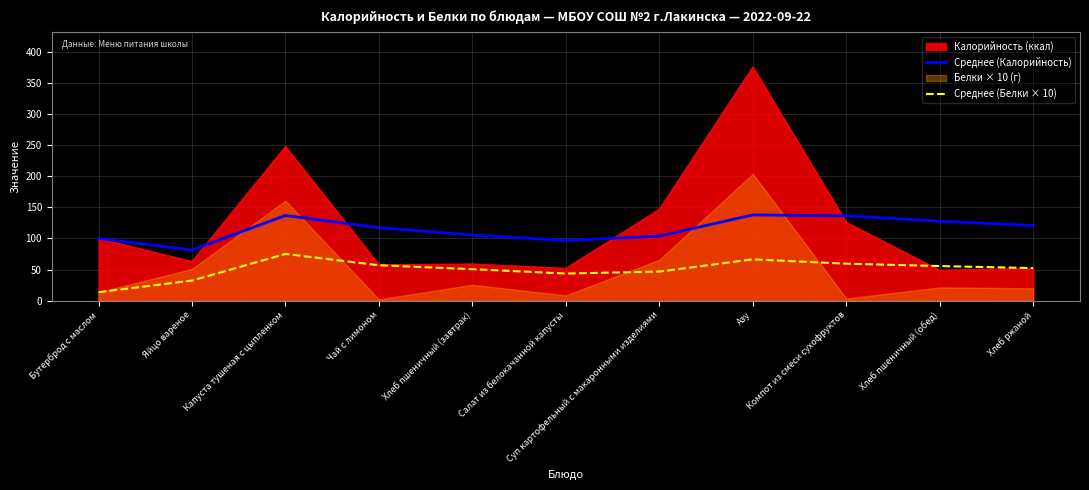

What is the minimum value for Среднее (Калорийность)?

81.5